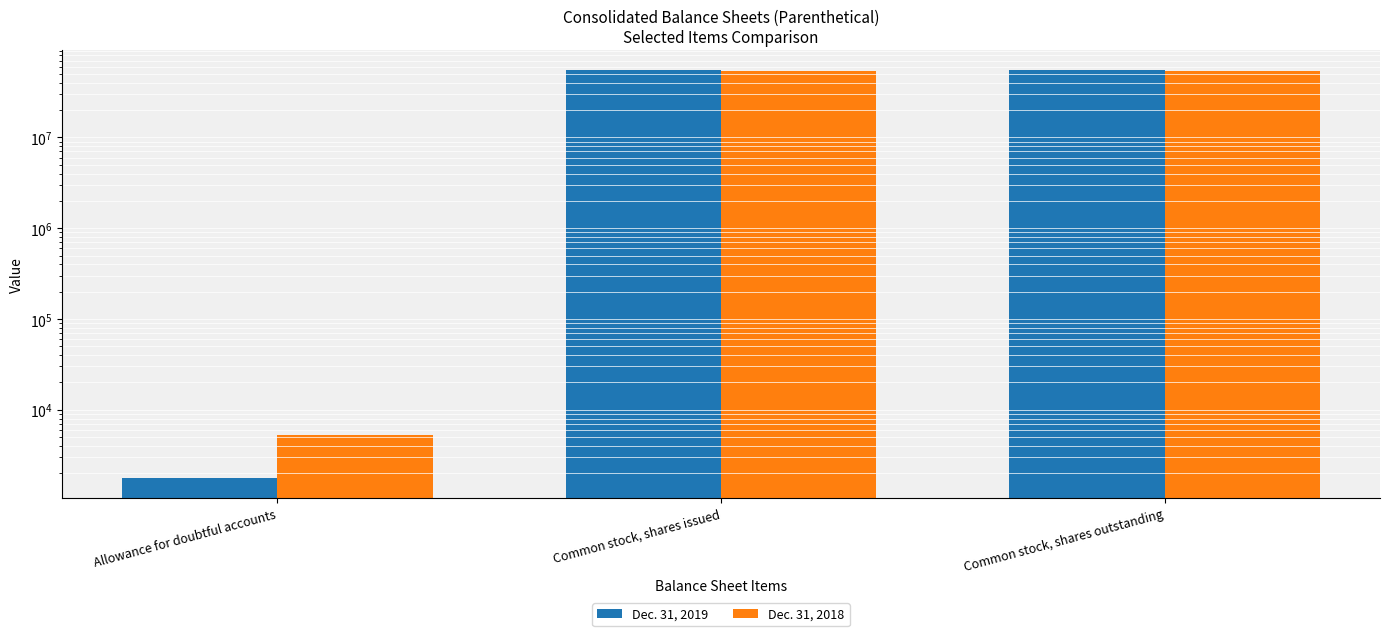

True or false: Dec. 31, 2019 has a value of 54596183 at Common stock, shares outstanding.

True